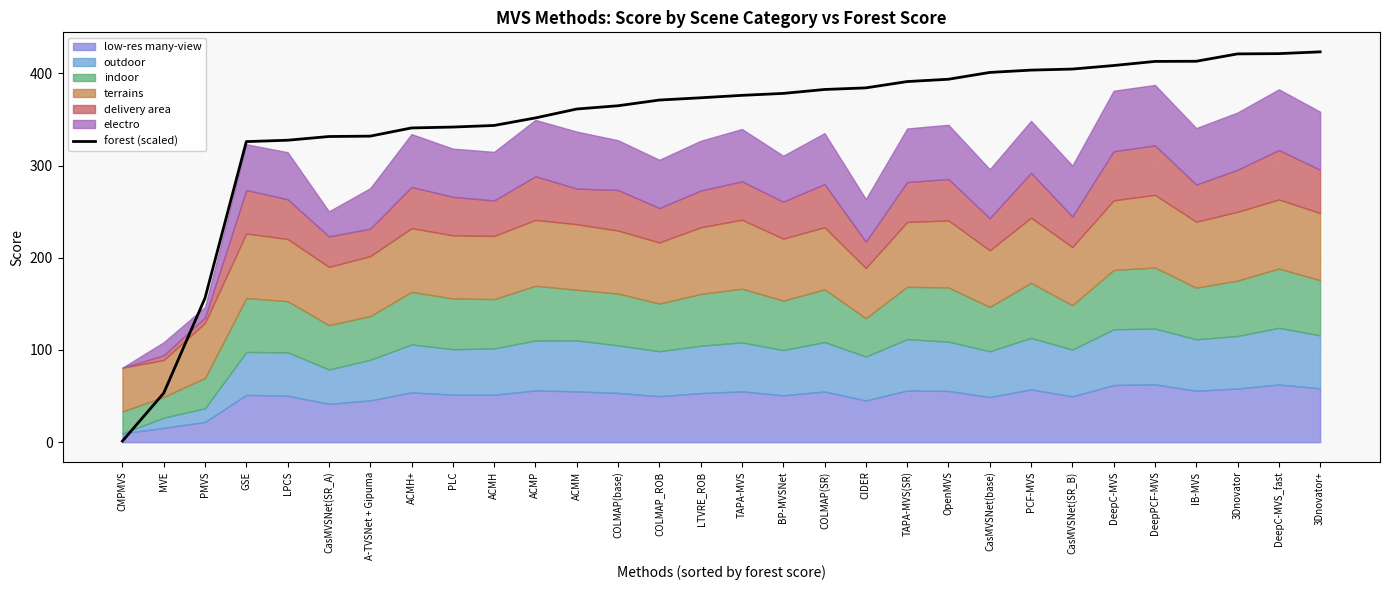

Does the chart display data point markers on the line(s)?

No